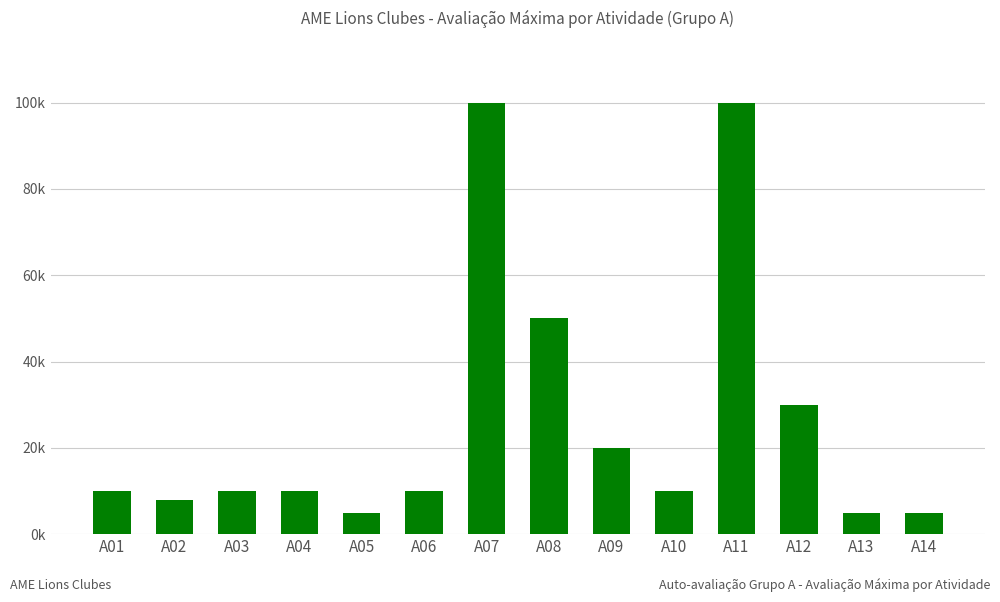

Does the chart contain any negative values?

No